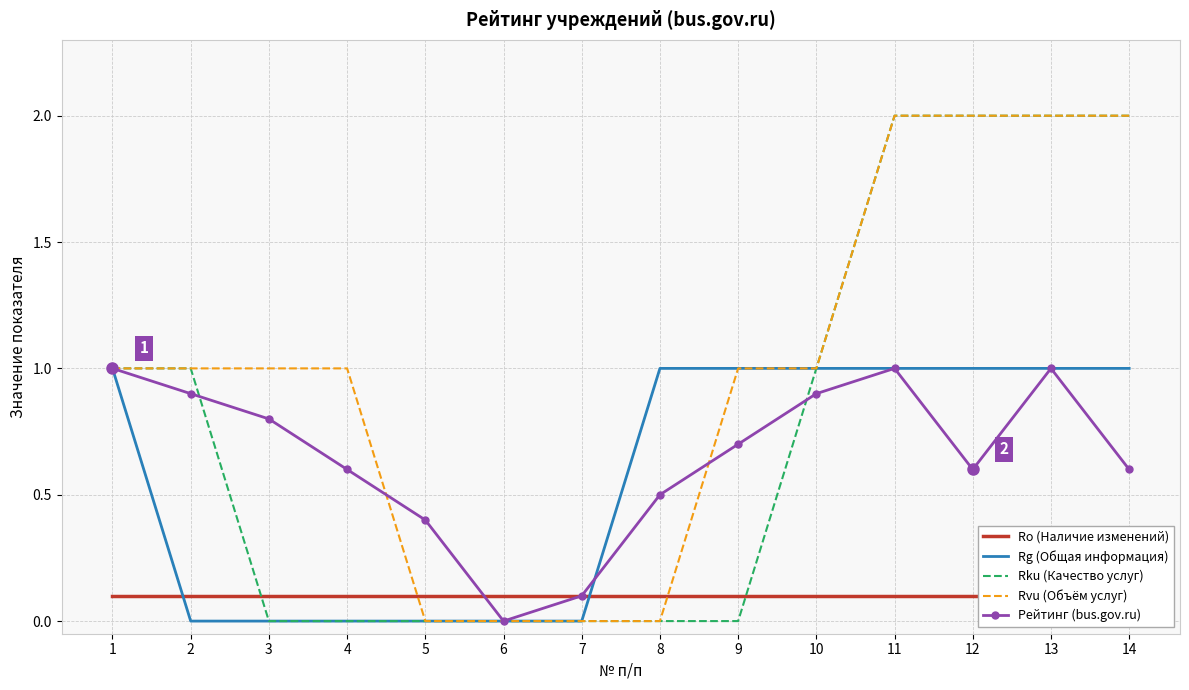

Reading left to right, transcribe all the data shown in this chart.

Ro (Наличие изменений): 0.1	0.1	0.1	0.1	0.1	0.1	0.1	0.1	0.1	0.1	0.1	0.1	0.1	0.1
Rg (Общая информация): 1.0	0.0	0.0	0.0	0.0	0.0	0.0	1.0	1.0	1.0	1.0	1.0	1.0	1.0
Rku (Качество услуг): 1.0	1.0	0.0	0.0	0.0	0.0	0.0	0.0	0.0	1.0	2.0	2.0	2.0	2.0
Rvu (Объём услуг): 1.0	1.0	1.0	1.0	0.0	0.0	0.0	0.0	1.0	1.0	2.0	2.0	2.0	2.0
Рейтинг (bus.gov.ru): 1.0	0.9	0.8	0.6	0.4	0.0	0.1	0.5	0.7	0.9	1.0	0.6	1.0	0.6